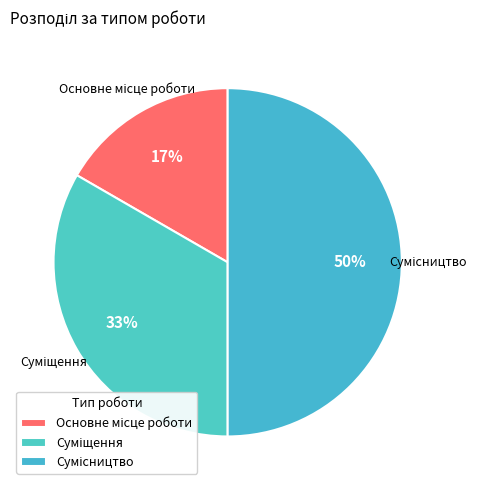

Count the number of slices in the pie.

3